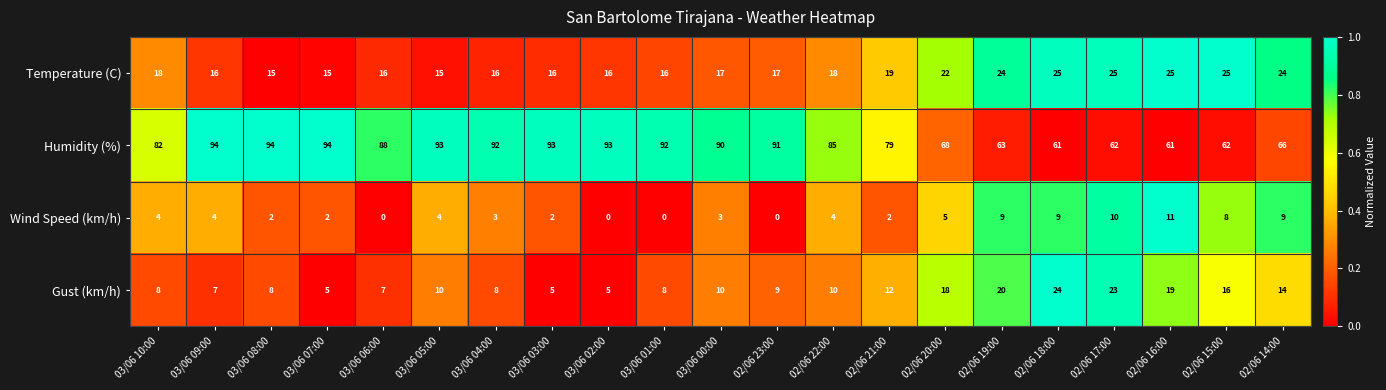

What is the maximum value shown in the chart?

94